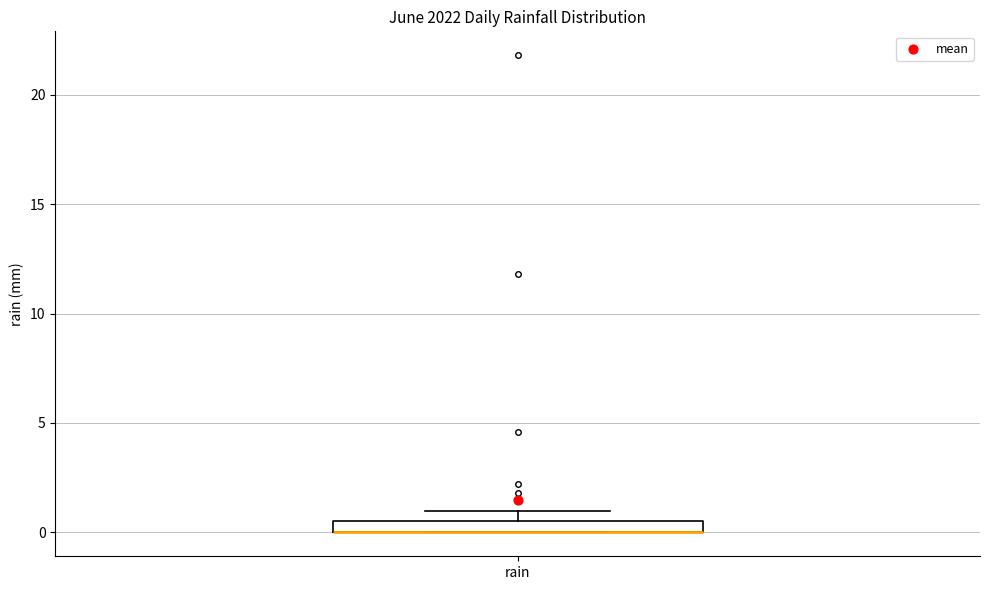

Where is the upper edge of the box for rain on the y-axis? The values are not printed on the chart, so give them approximately, as read against the axis.

0.5